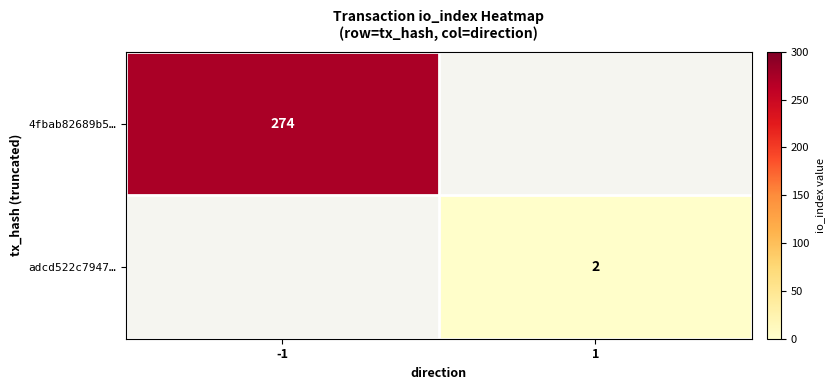

At how many categories does at least one series exceed 19?

1